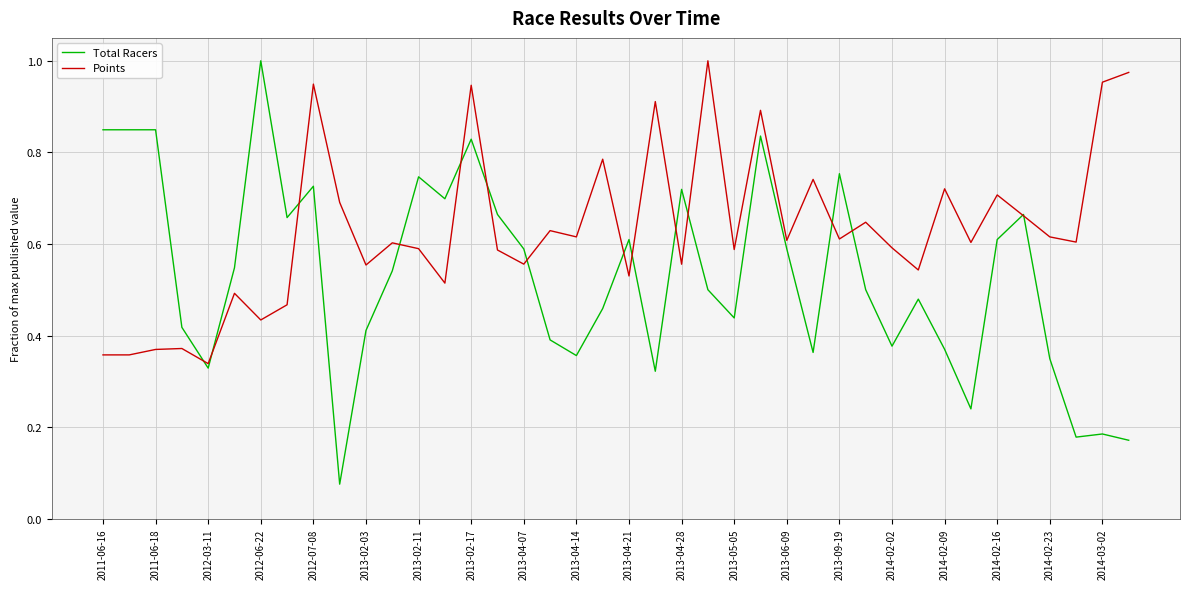

Which series has the widest spread of values?

Total Racers